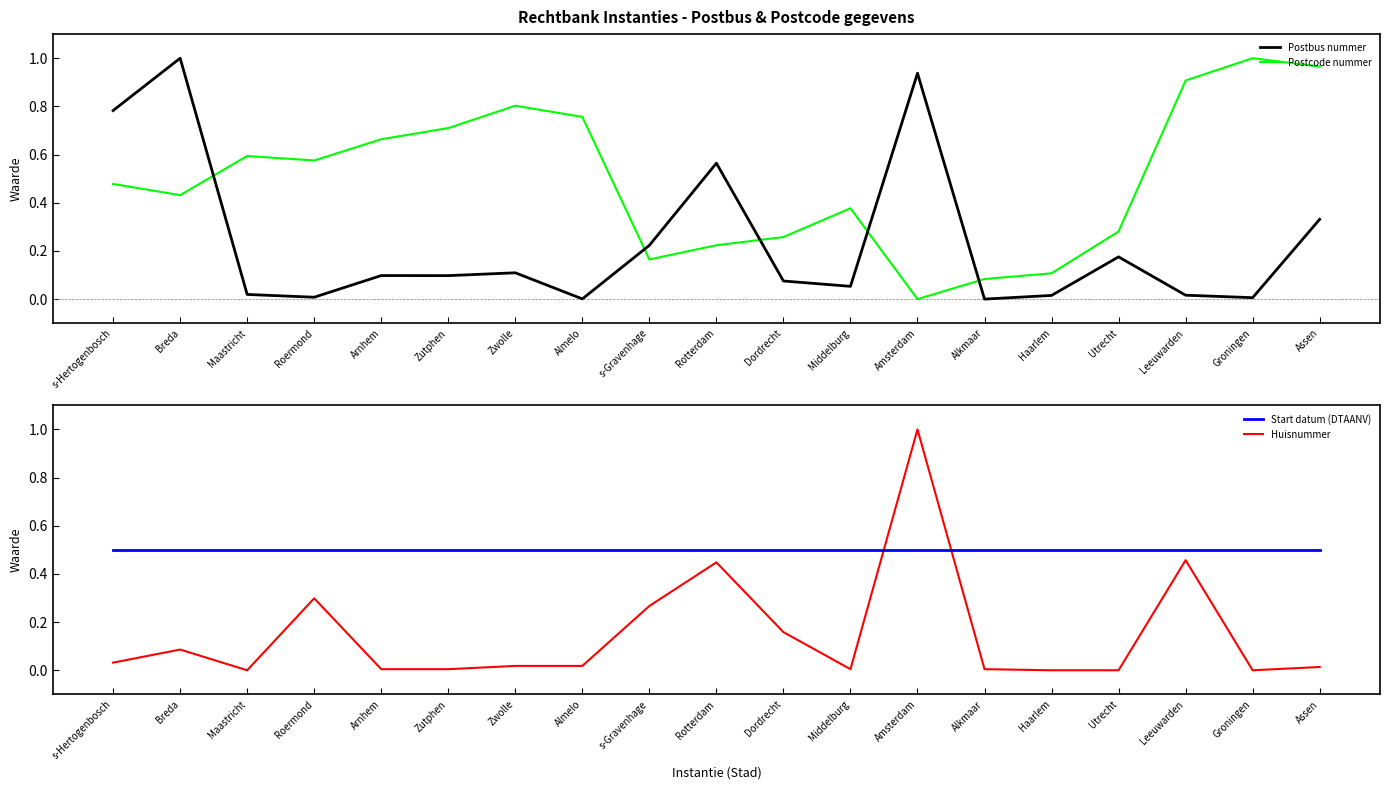

Reading left to right, list all the values displayed in this chart.

Postbus nummer: 0.8	1.0	0.0	0.0	0.1	0.1	0.1	0.0	0.2	0.6	0.1	0.1	0.9	0.0	0.0	0.2	0.0	0.0	0.3
Postcode nummer: 0.5	0.4	0.6	0.6	0.7	0.7	0.8	0.8	0.2	0.2	0.3	0.4	0.0	0.1	0.1	0.3	0.9	1.0	1.0
Start datum (DTAANV): 0.5	0.5	0.5	0.5	0.5	0.5	0.5	0.5	0.5	0.5	0.5	0.5	0.5	0.5	0.5	0.5	0.5	0.5	0.5
Huisnummer: 0.0	0.1	0.0	0.3	0.0	0.0	0.0	0.0	0.3	0.4	0.2	0.0	1.0	0.0	0.0	0.0	0.5	0.0	0.0